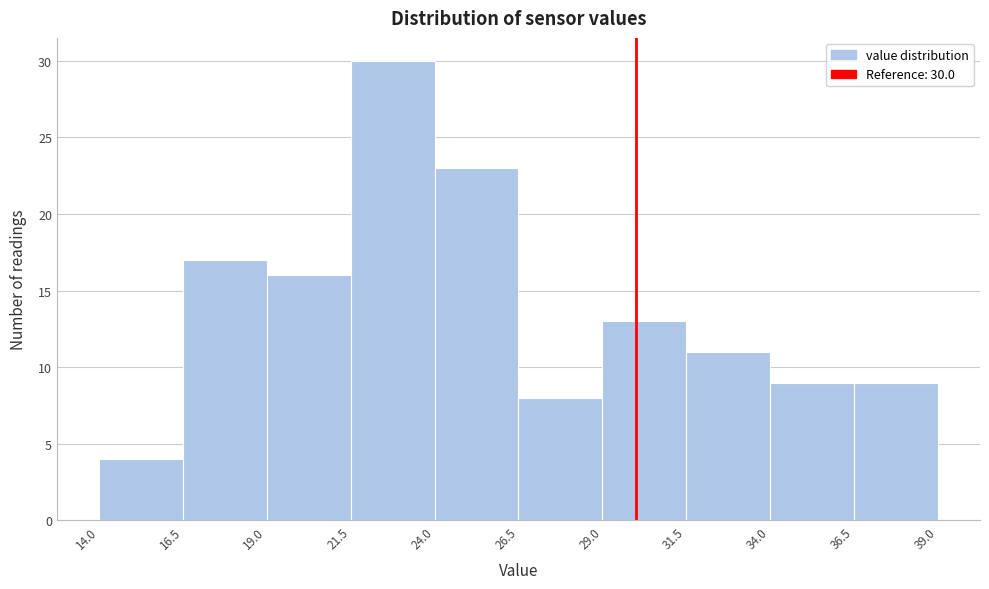

Which range on the x-axis has the tallest bar?

21.5 to 24.0